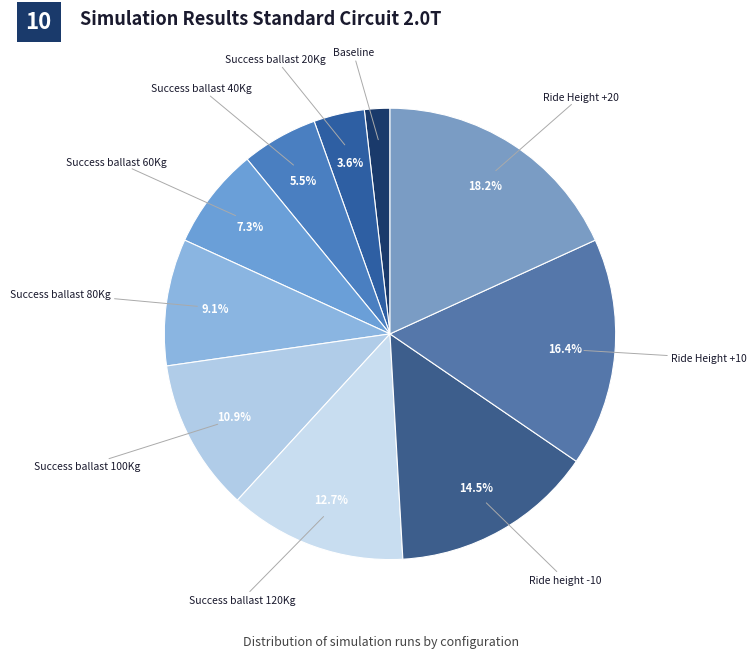

Rank the categories by value from lowest to highest.

Baseline, Success ballast 20Kg, Success ballast 40Kg, Success ballast 60Kg, Success ballast 80Kg, Success ballast 100Kg, Success ballast 120Kg, Ride height -10, Ride Height +10, Ride Height +20